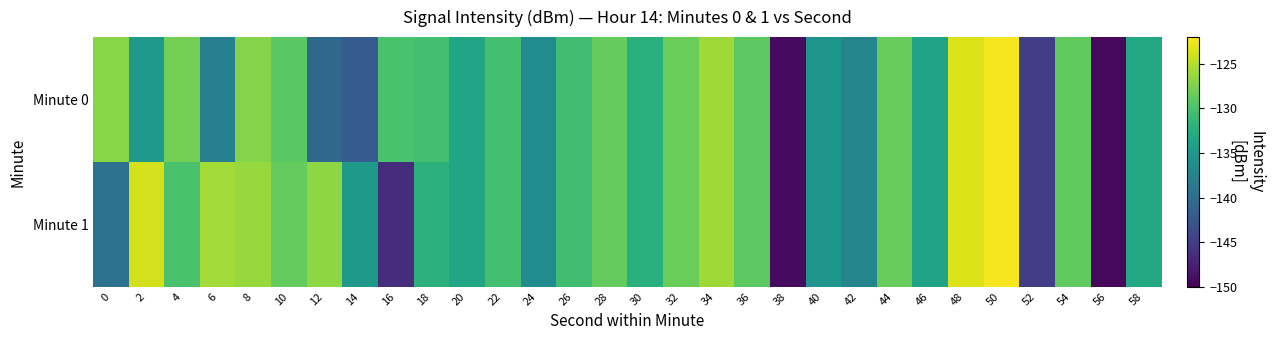

At how many categories does at least one series exceed -126?

5